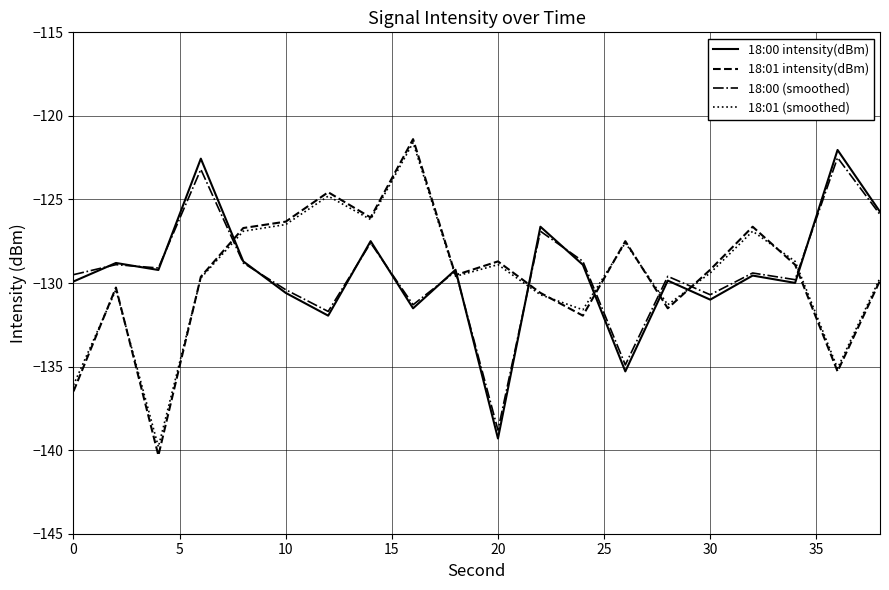

What is the greatest value displayed?

-121.4